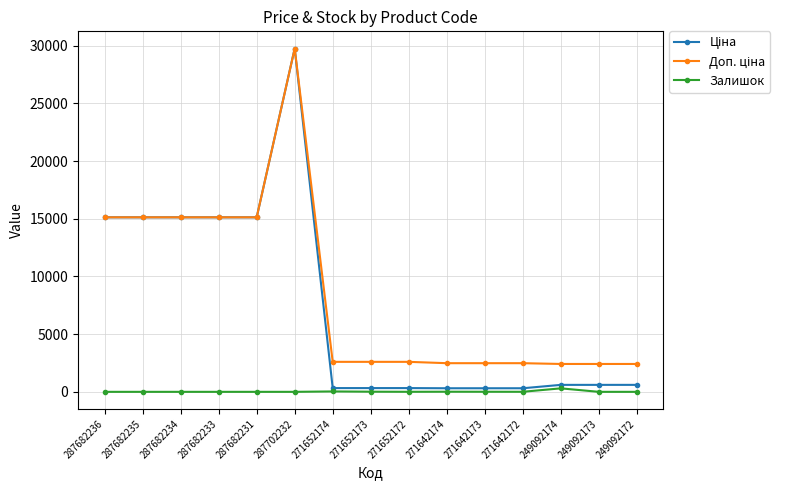

At how many categories does at least one series exceed 3098?

6